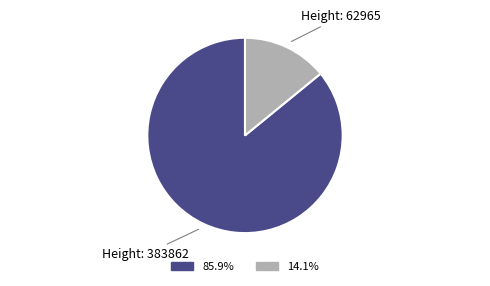

Does Height: 62965 account for over 50% of the chart?

No